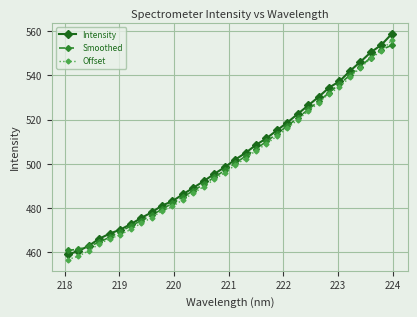

True or false: Intensity and Offset cross at least once.

False